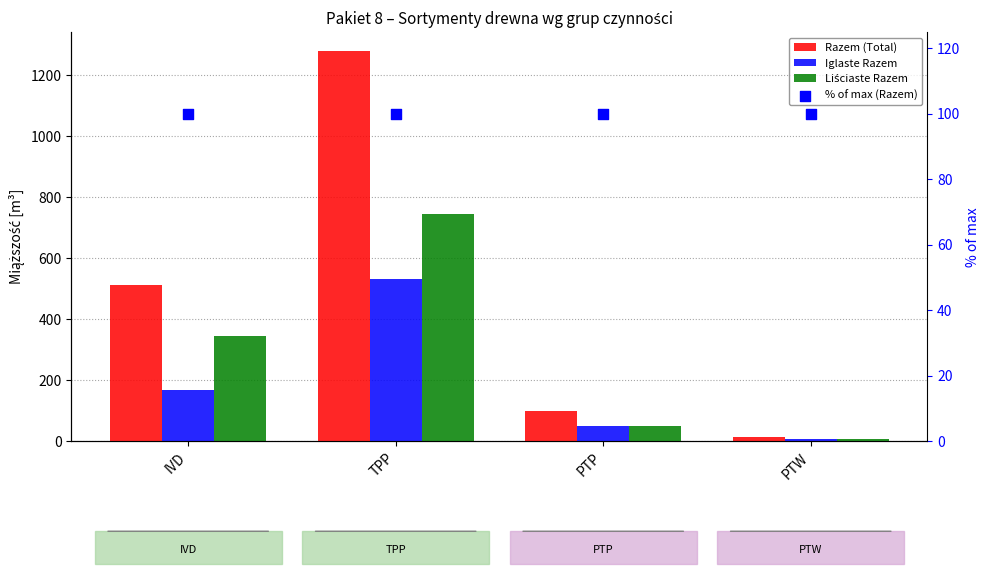

Which series reaches the maximum Y coordinate?

Razem (Total)